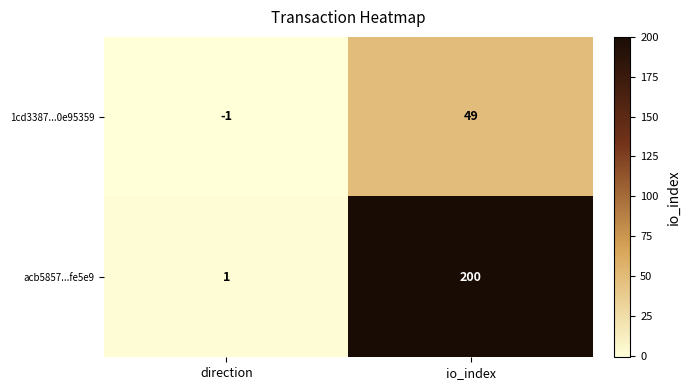

How many categories are shown in the chart?

2